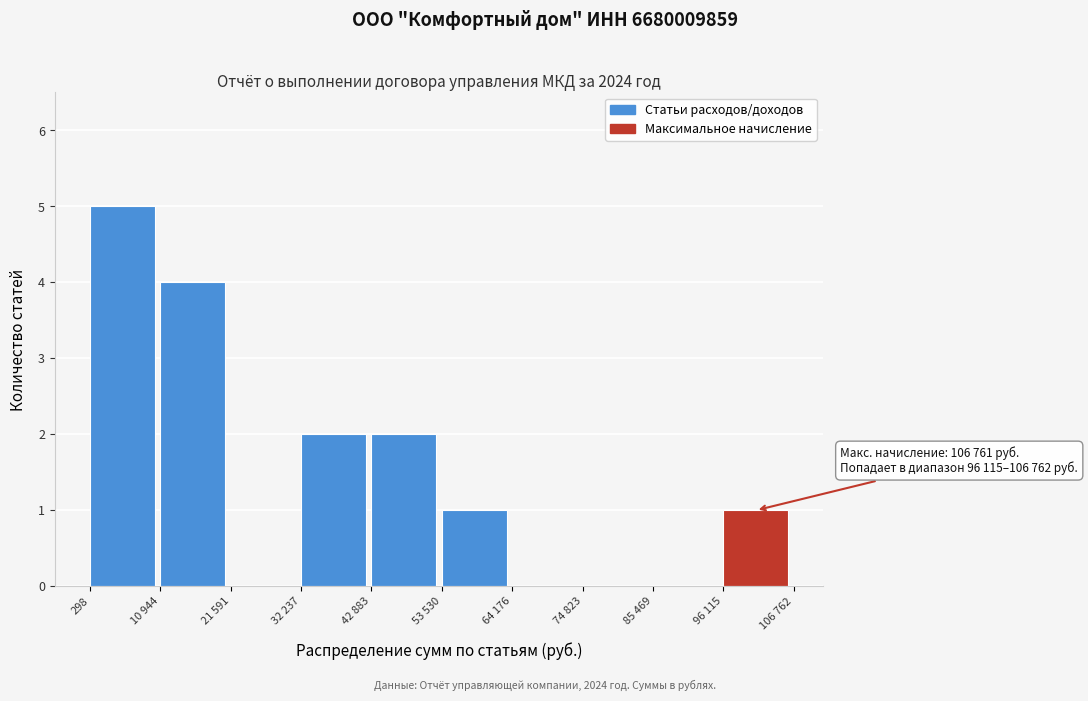

Reading left to right, extract all data points from this chart.

298=5	10 944=4	21 591=0	32 237=2	42 883=2	53 530=1	64 176=0	74 823=0	85 469=0	96 115=1